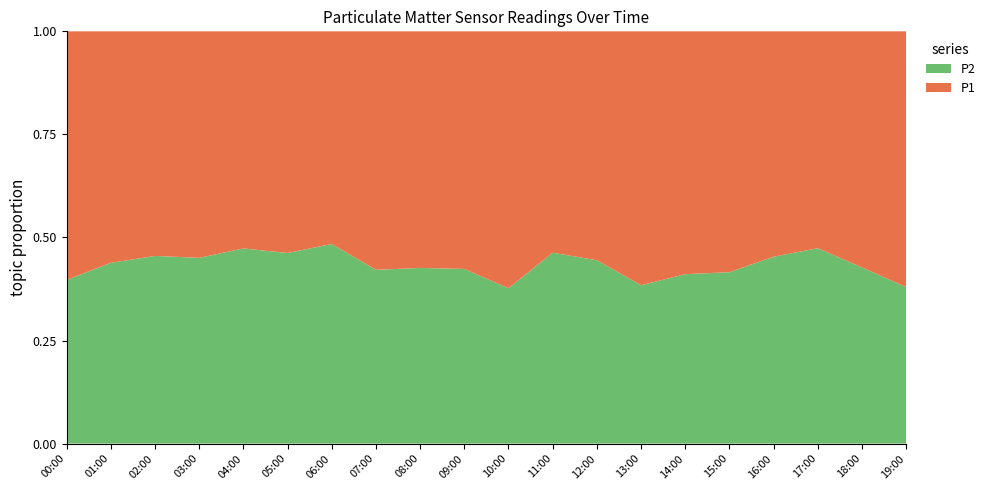

Reading left to right, list all the values displayed in this chart.

P1: 9.5	10.2	9.8	10.4	9.6	10.3	9.3	11.1	11.4	11.4	12.9	9.9	10.3	12.4	11.2	12.0	9.7	9.3	10.3	13.4
P2: 6.3	8.0	8.2	8.6	8.6	8.9	8.7	8.1	8.5	8.4	7.8	8.5	8.2	7.7	7.8	8.5	8.0	8.3	7.7	8.2